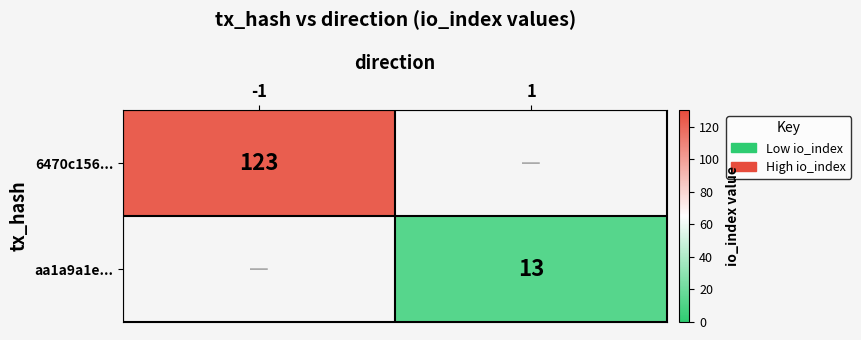

The value of aa1a9a1e... at 1 is 18. True or false?

False